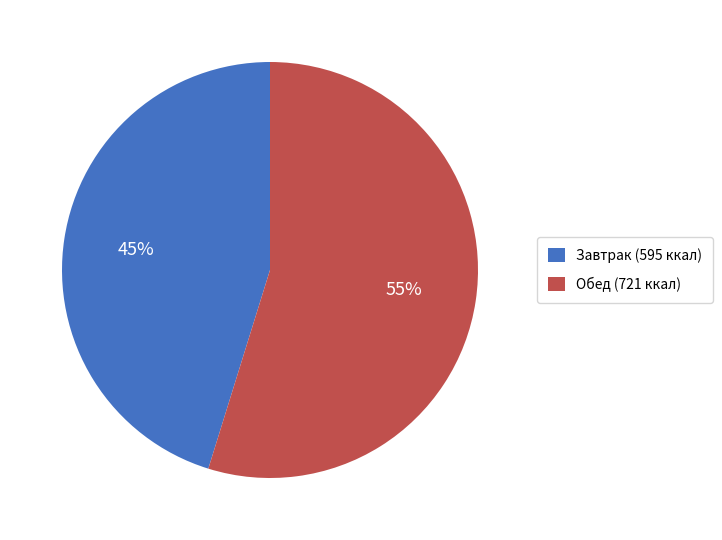

Does any single category account for the majority?

Yes